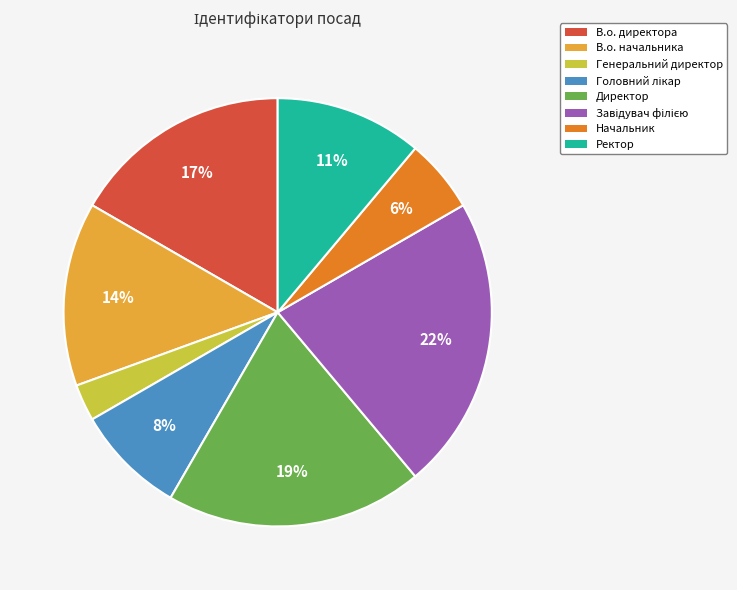

The Ректор slice represents 18% of the pie. True or false?

False